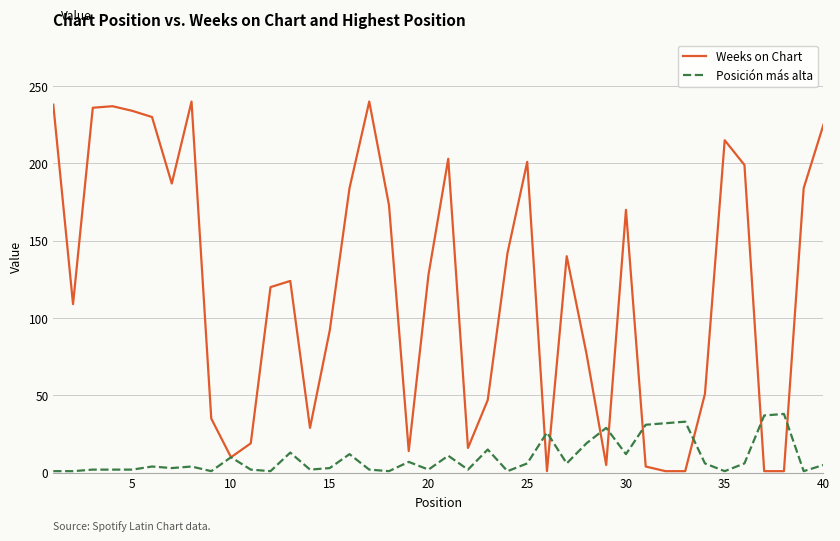

Which series has the widest spread of values?

Weeks on Chart